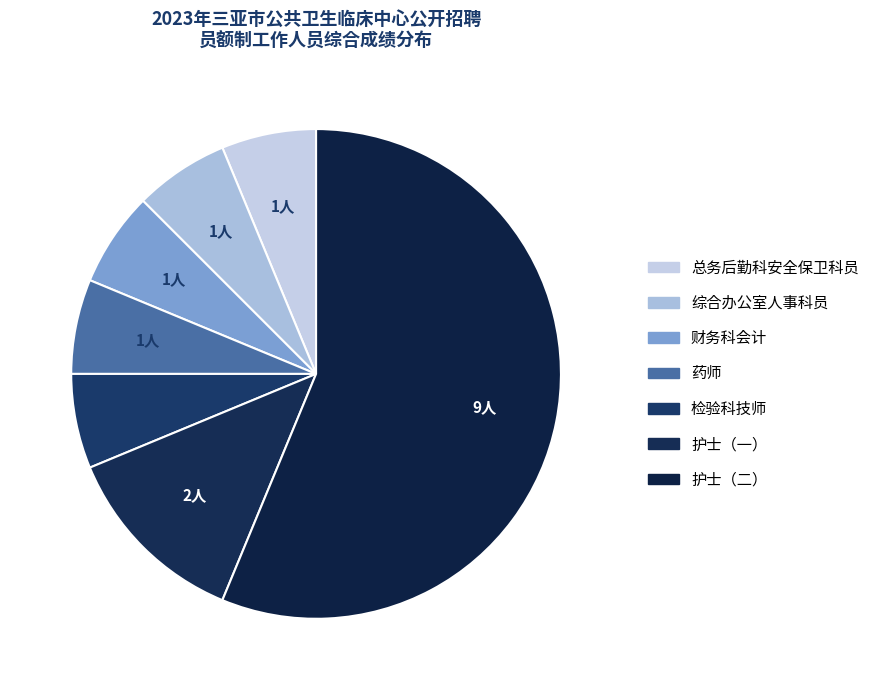

How many slices are in this pie chart?

7